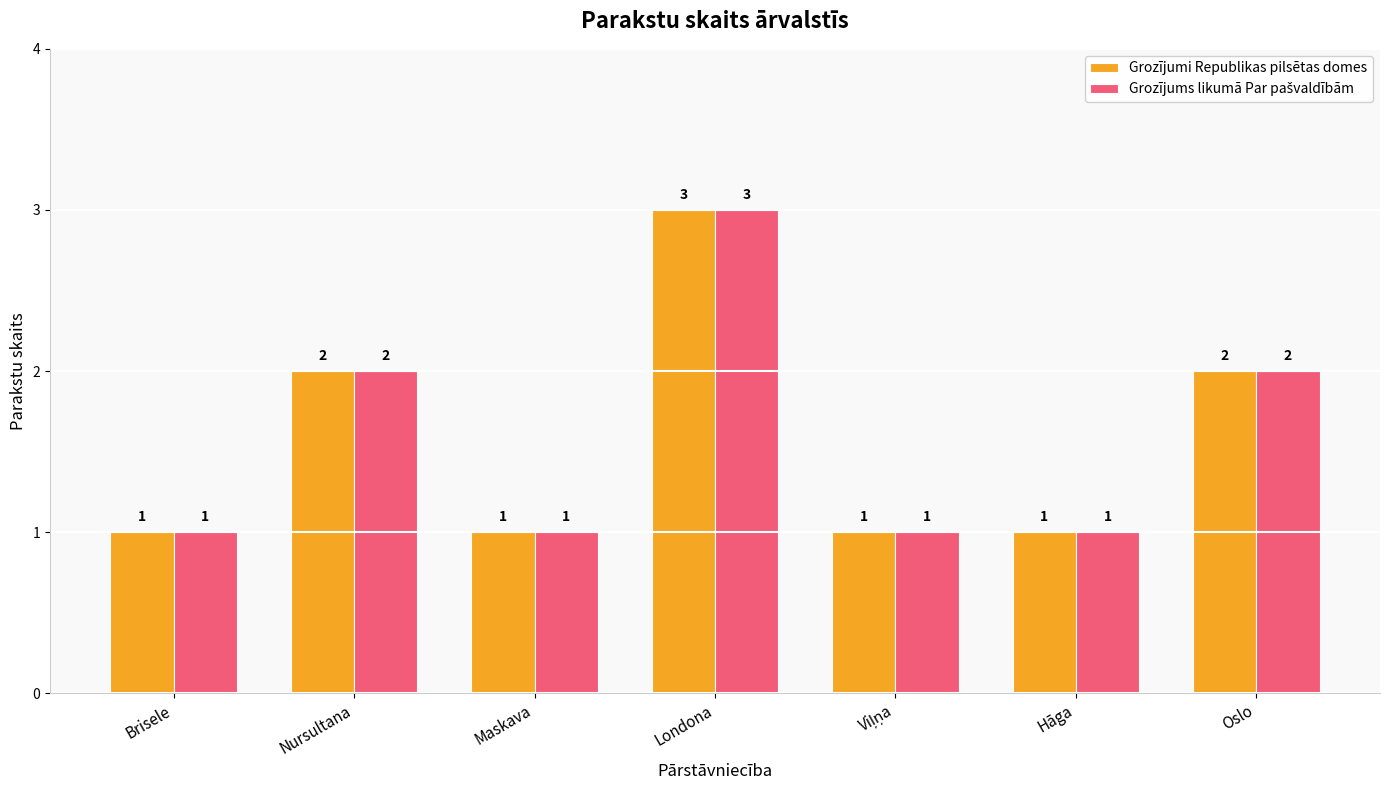

Which category has the highest value across all series?

Londona